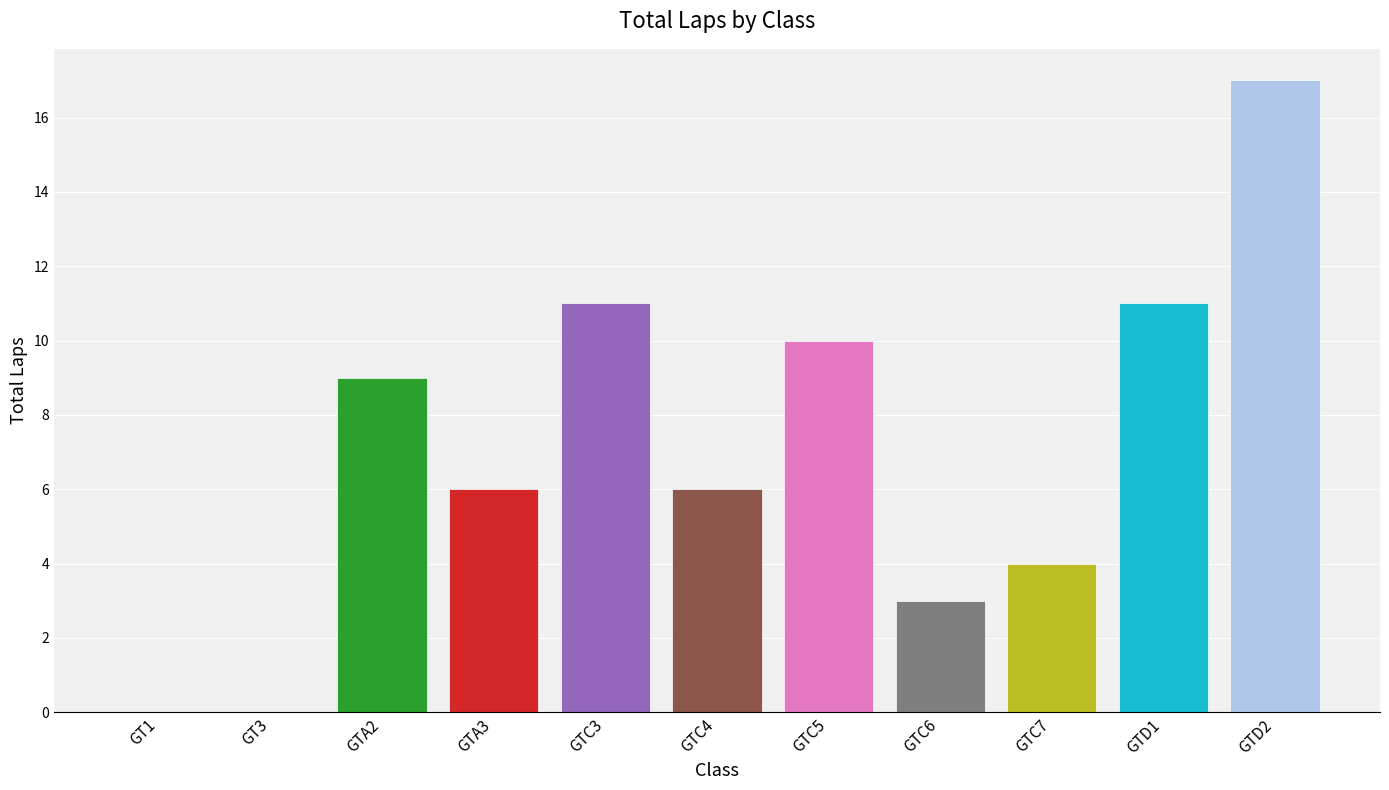

Is it true that the value at GTC5 is 5?

False